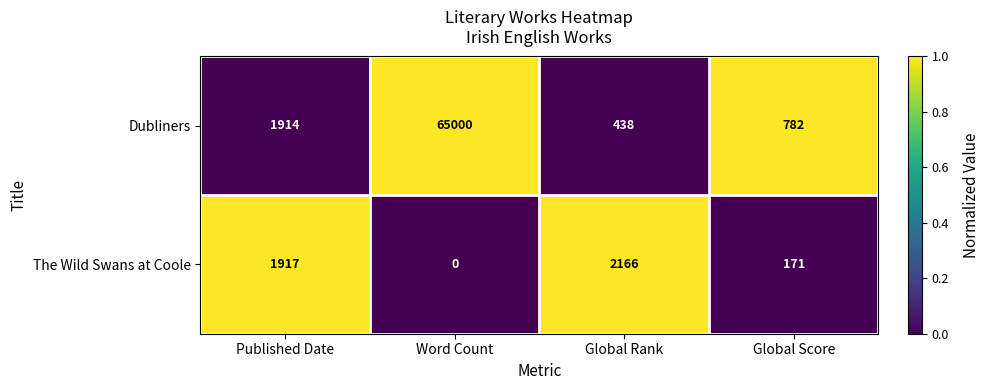

Rank the series by their maximum value, from highest to lowest.

Dubliners, The Wild Swans at Coole